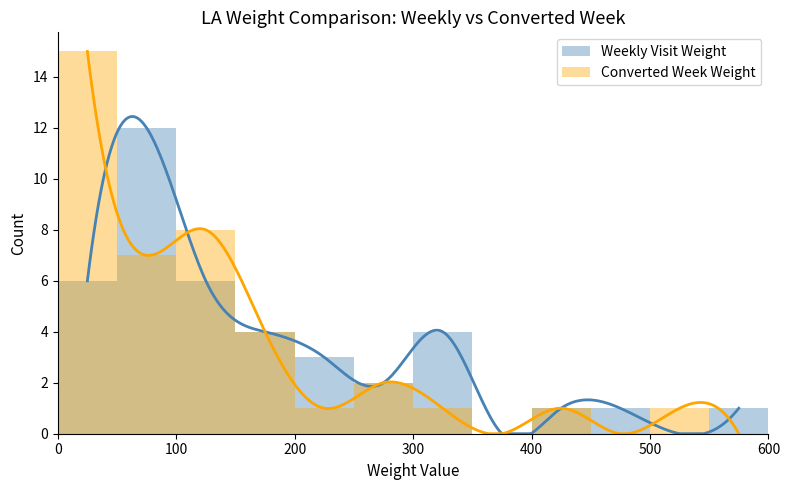

How many bars are there in each group?

2